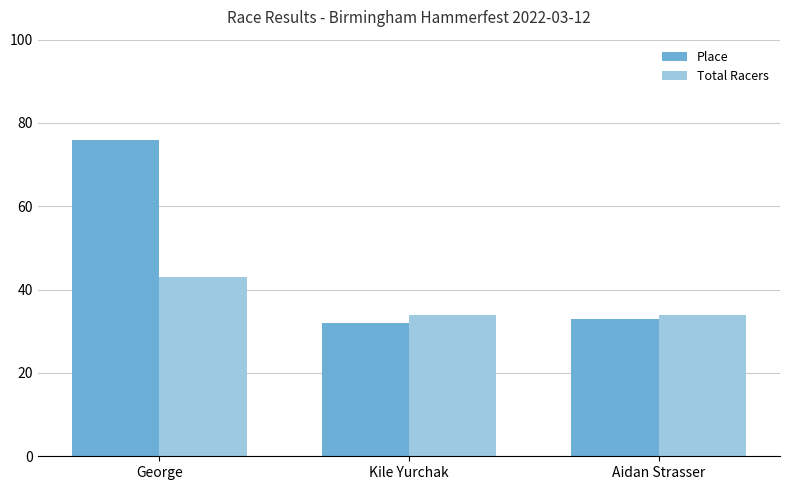

What is the label of the 2nd bar from the left?

Kile Yurchak